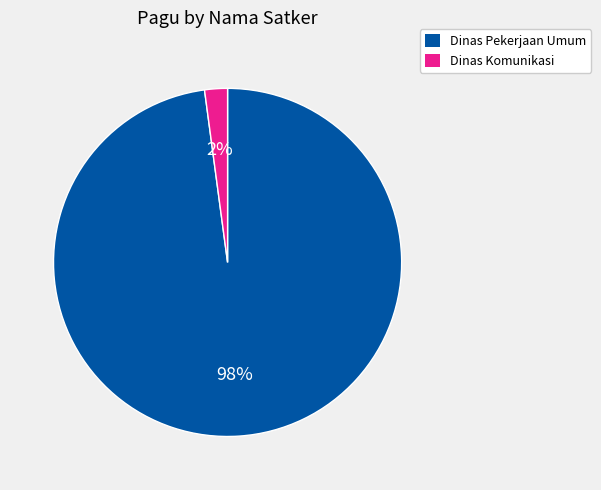

Rank the categories by value from highest to lowest.

Dinas Pekerjaan Umum, Dinas Komunikasi